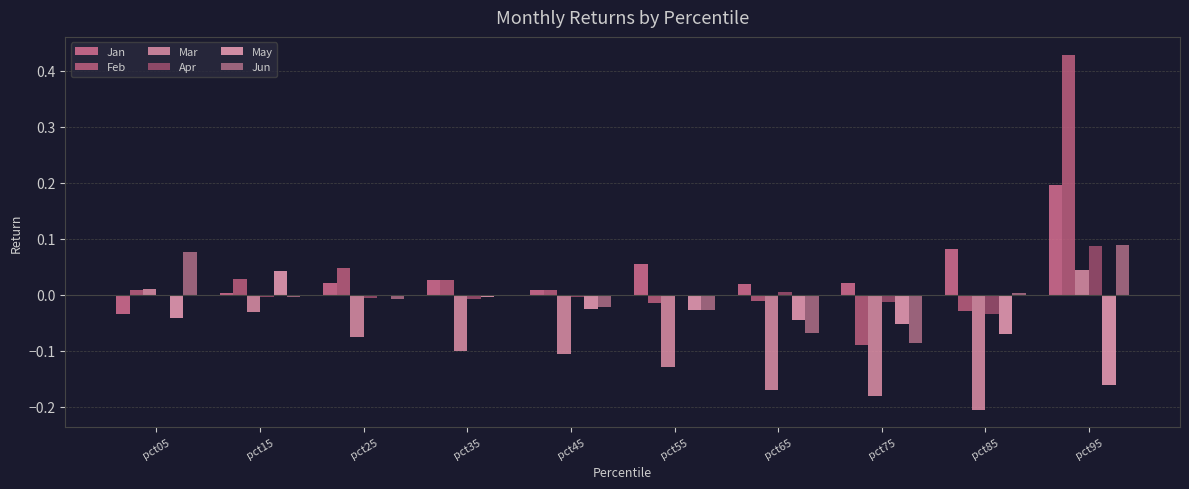

How many groups of bars are there?

10